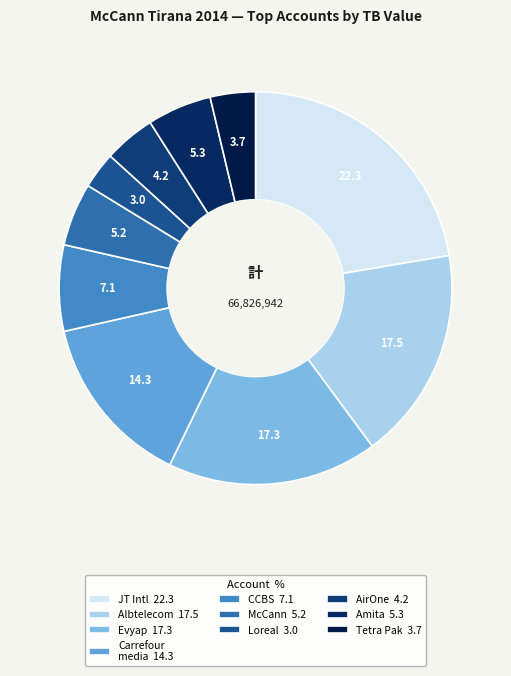

Which category has the biggest portion of the pie?

JT Intl 22.3